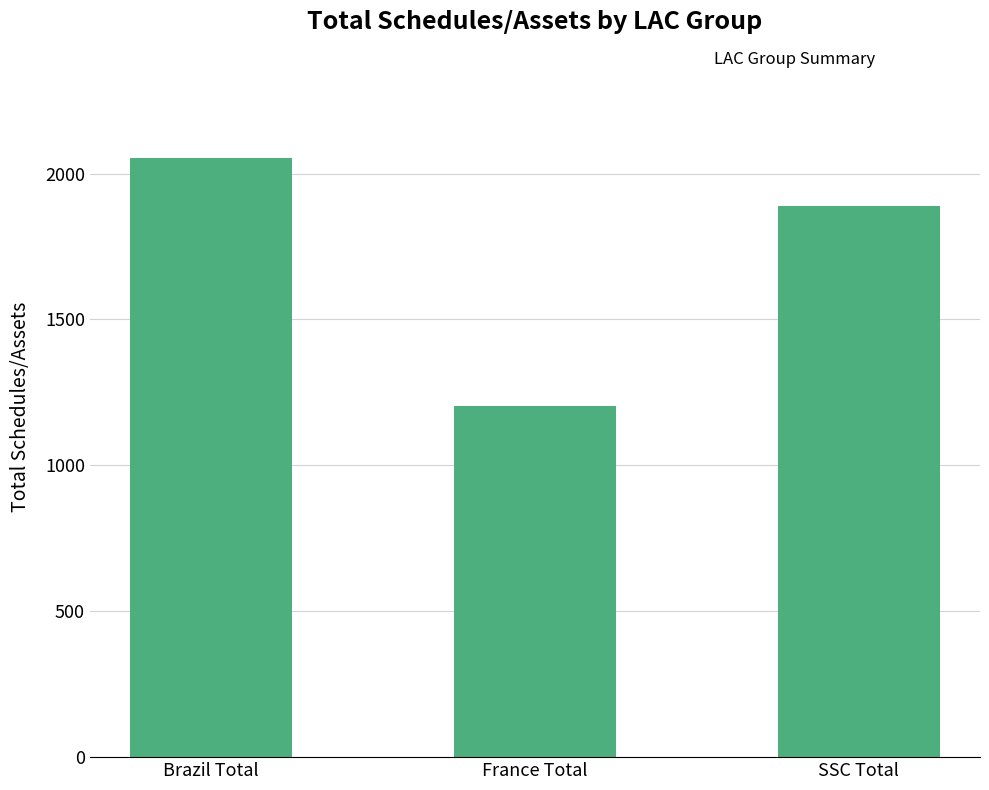

Which category has the highest value across all series?

Brazil Total